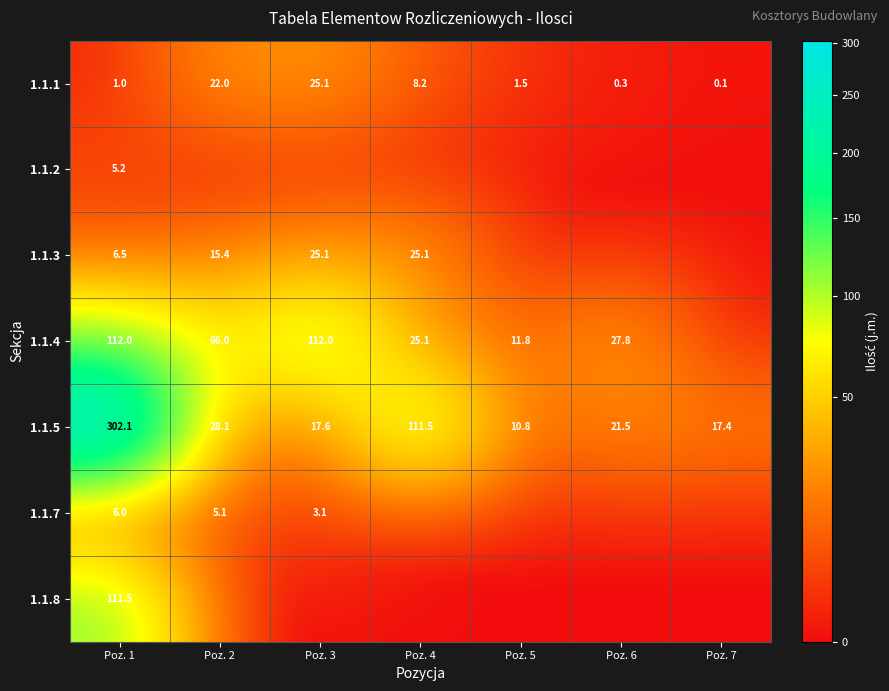

Which category has the lowest value in the 1.1.1 series?

Poz. 7